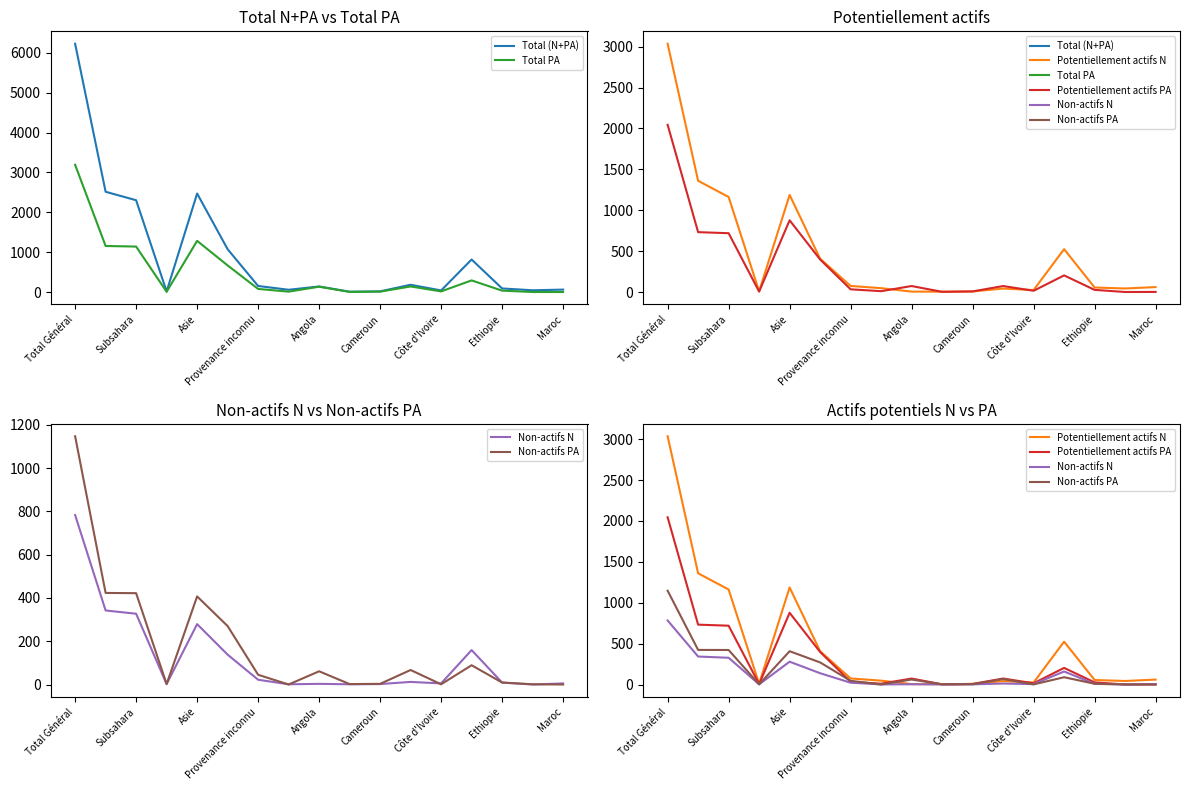

Which category has the highest value in the Non-actifs PA series?

Total Général